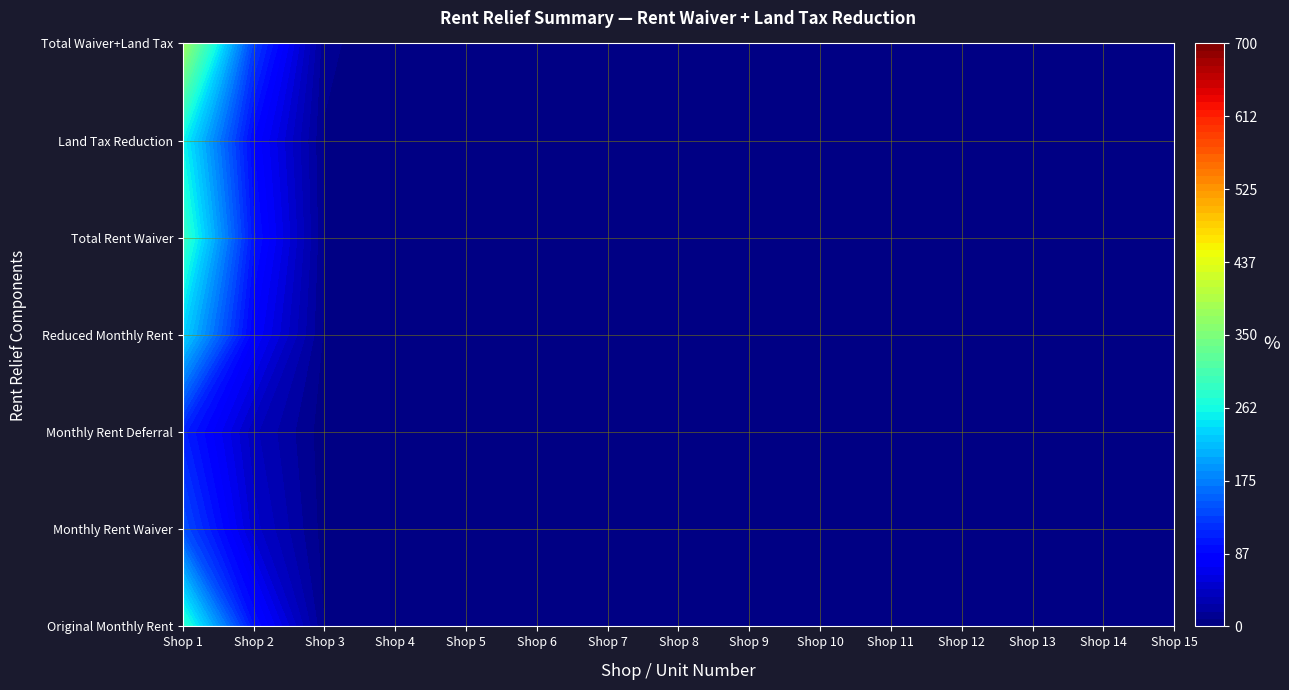

At how many categories does at least one series exceed 335?

1